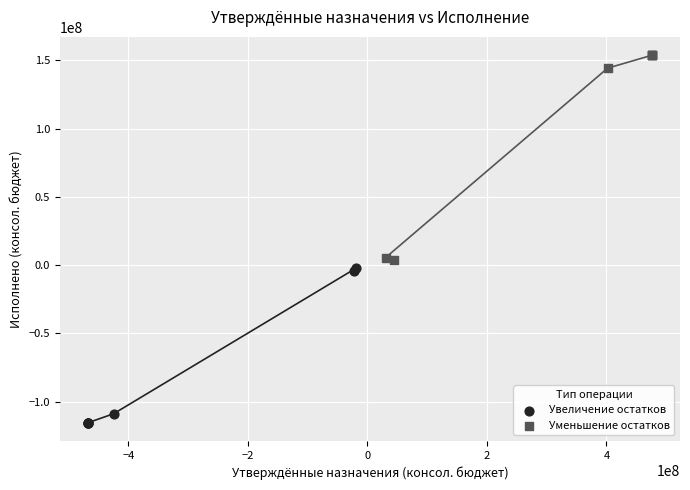

Which series reaches the minimum Y coordinate?

Увеличение остатков